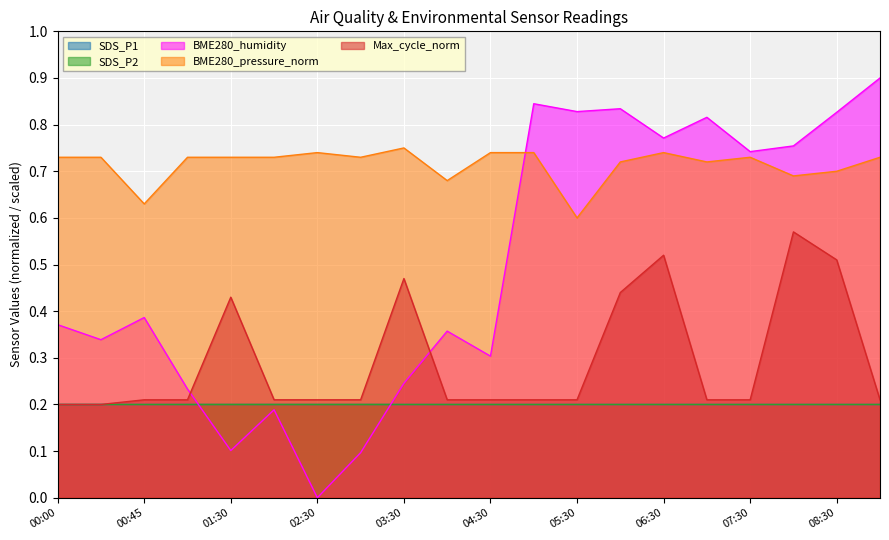

Which series ends up on top after the final intersection of Max_cycle_norm and BME280_humidity?

BME280_humidity